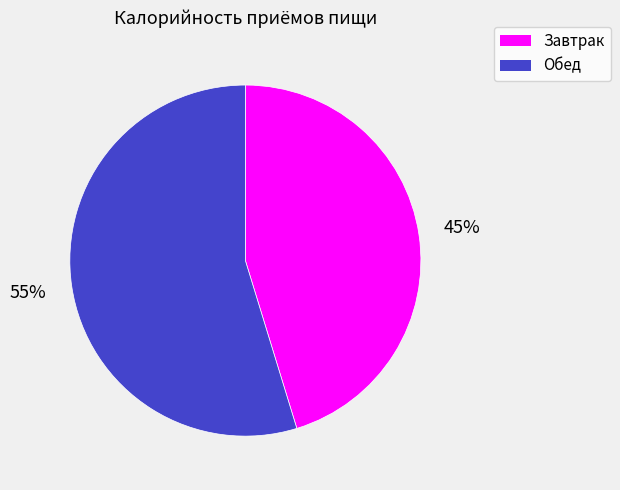

What is the ratio of the value at Завтрак to the value at Обед?

0.8